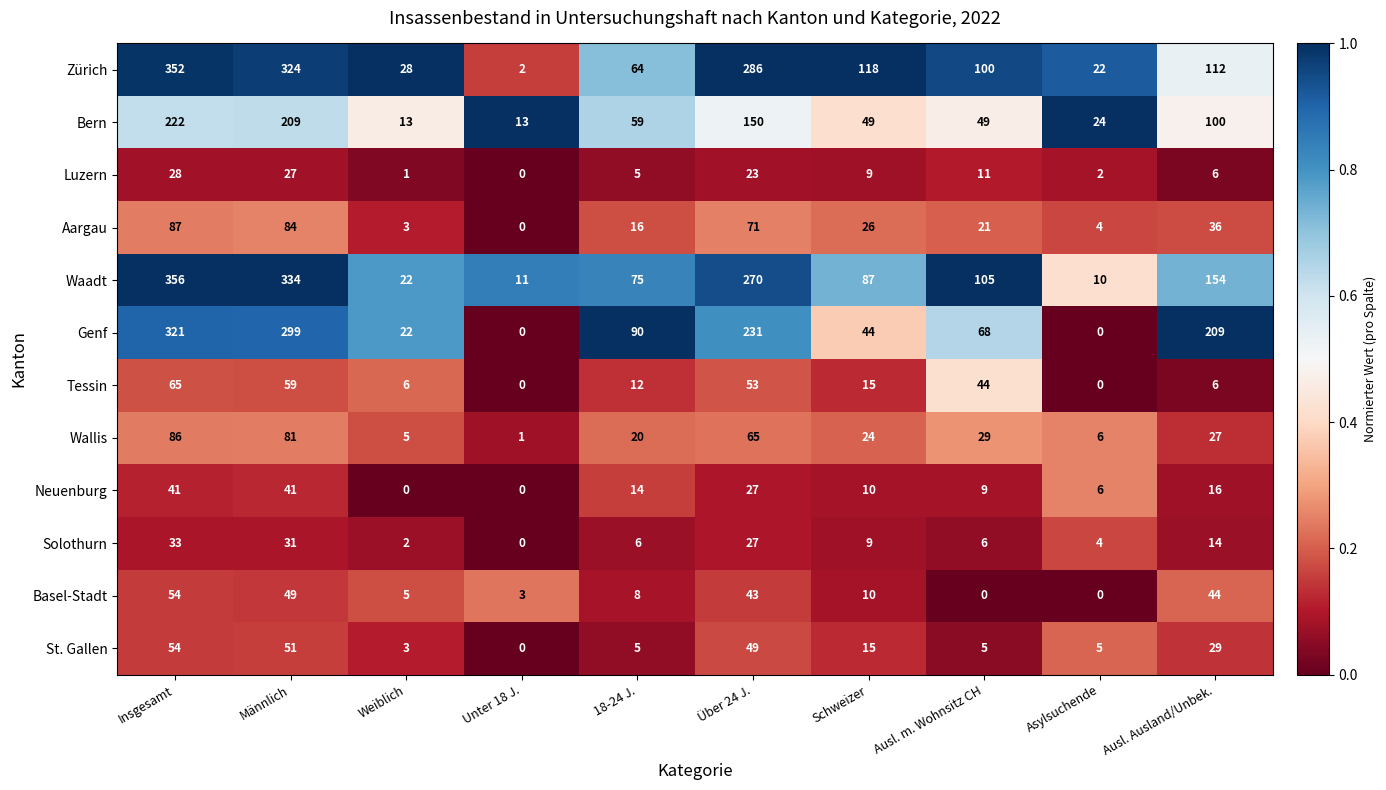

How many data points does each series have?

10